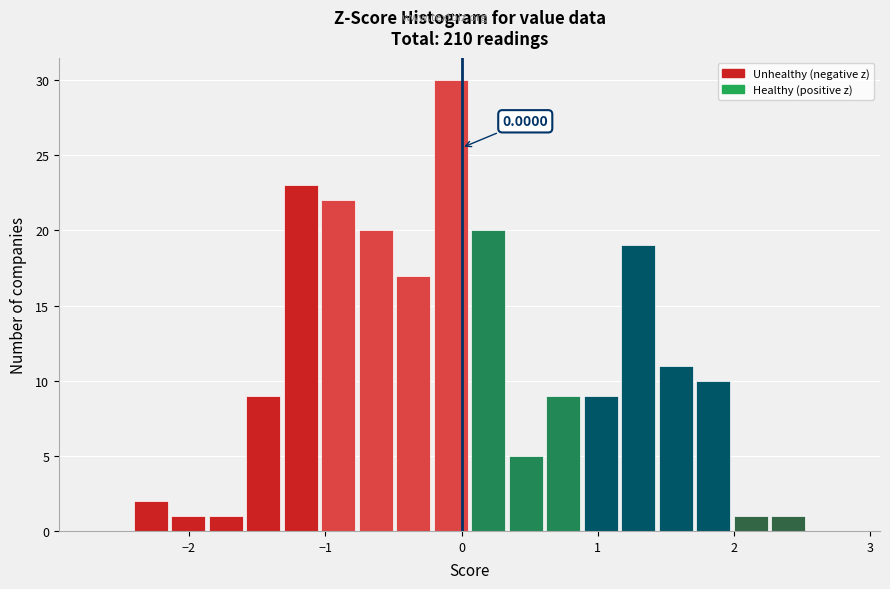

Around what value on the x-axis is the tallest bar? Give the approximate position of its centre, as read against the axis.

-0.1